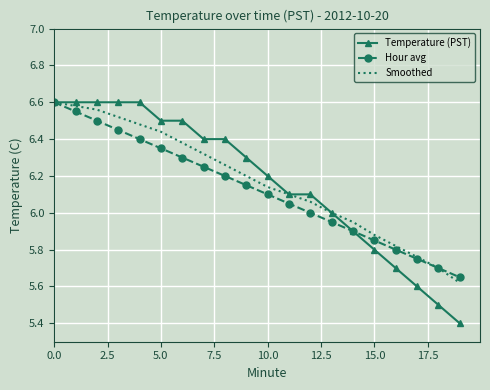

Which series has the widest spread of values?

Temperature (PST)